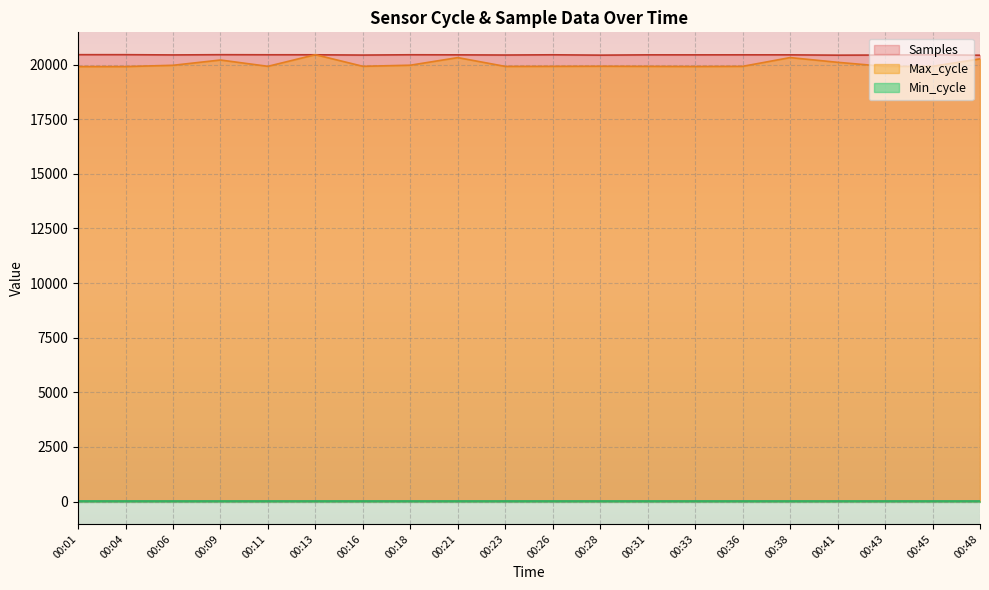

What is the highest value of the Samples series?

20454.0